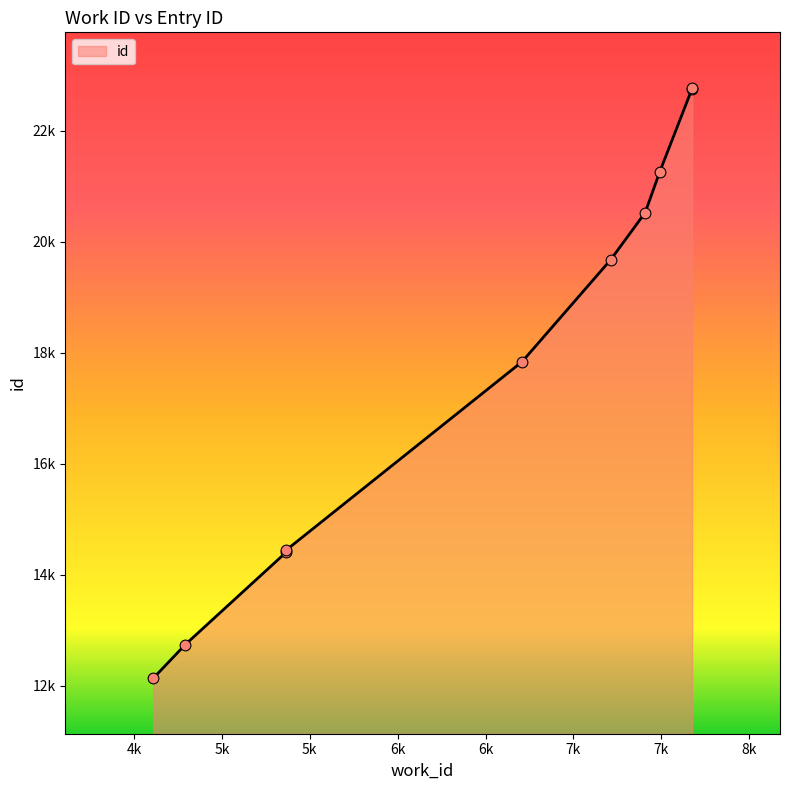

Between 4610 and 7408, which is larger?

7408